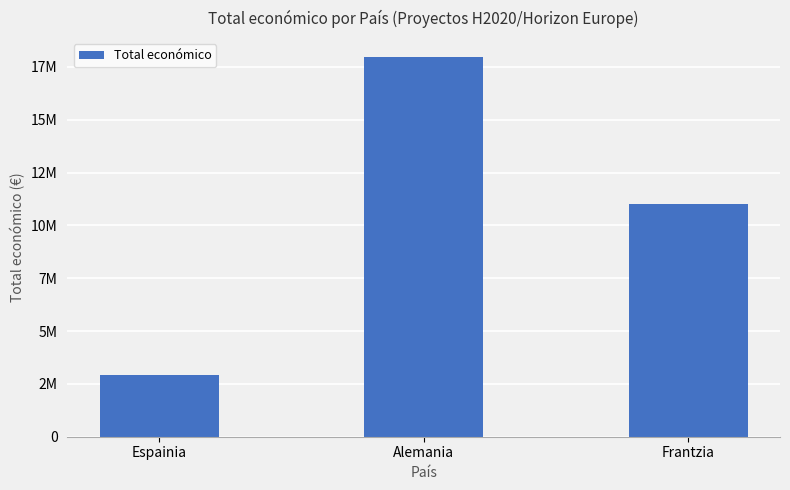

Rank the categories by value from highest to lowest.

Alemania, Frantzia, Espainia